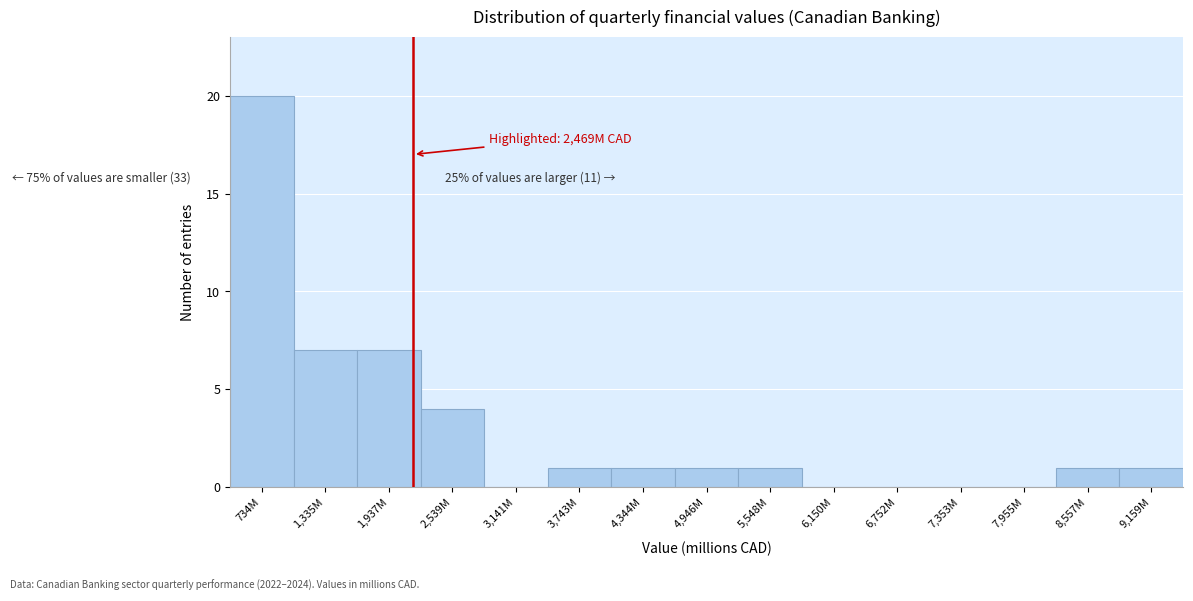

Reading left to right, extract all data points from this chart.

734M=20	1,335M=7	1,937M=7	2,539M=4	3,141M=0	3,743M=1	4,344M=1	4,946M=1	5,548M=1	6,150M=0	6,752M=0	7,353M=0	7,955M=0	8,557M=1	9,159M=1